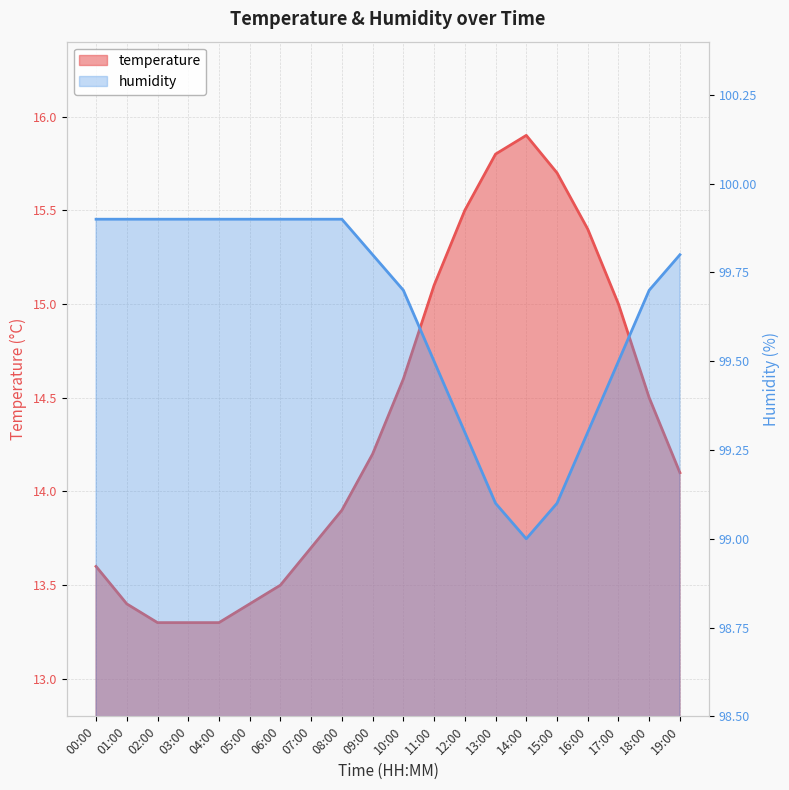

Between 00:00 and 10:00, which is larger?

10:00